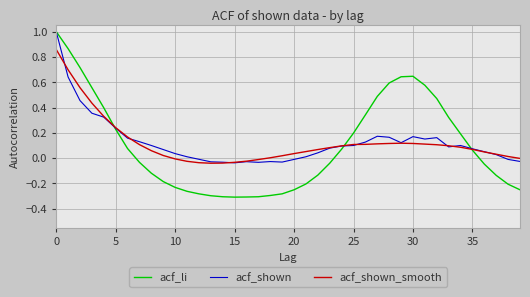

How many values in acf_li are below zero?

21